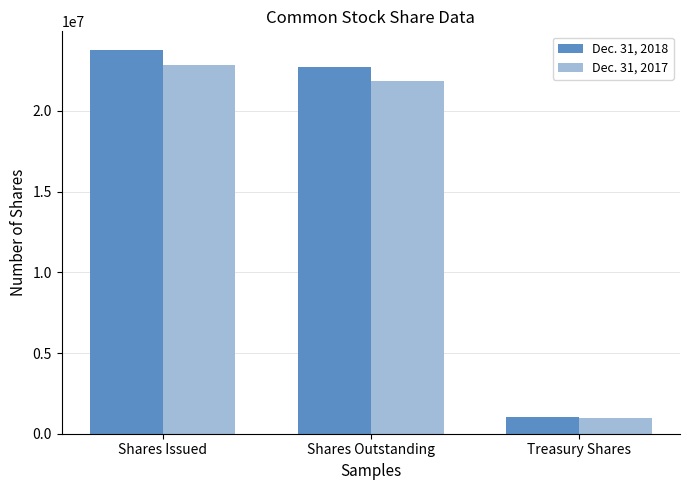

What is the maximum value shown in the chart?

23746385